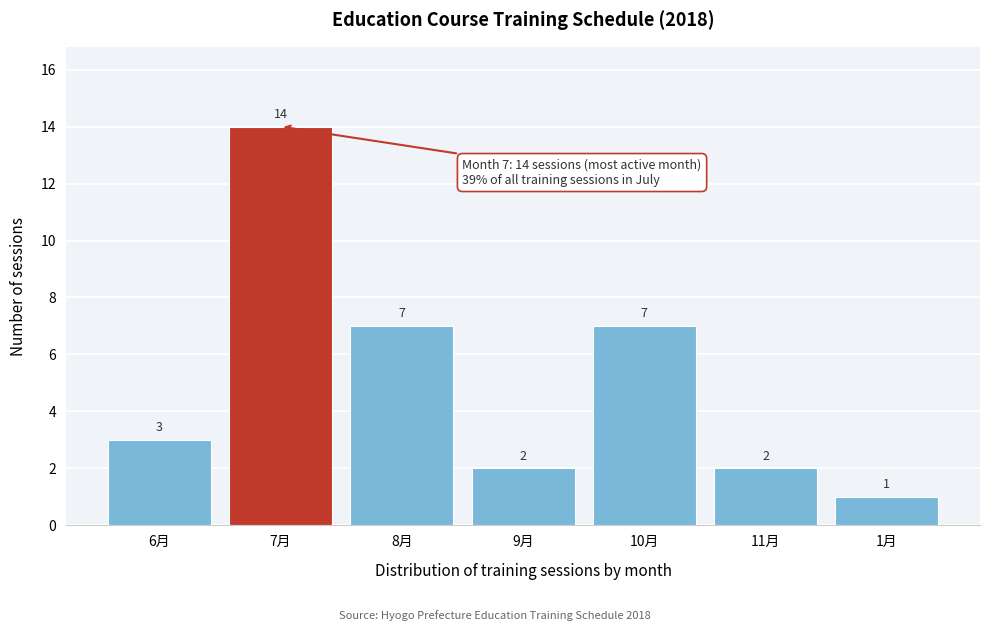

Reading left to right, list all the values displayed in this chart.

3	14	7	2	7	2	1